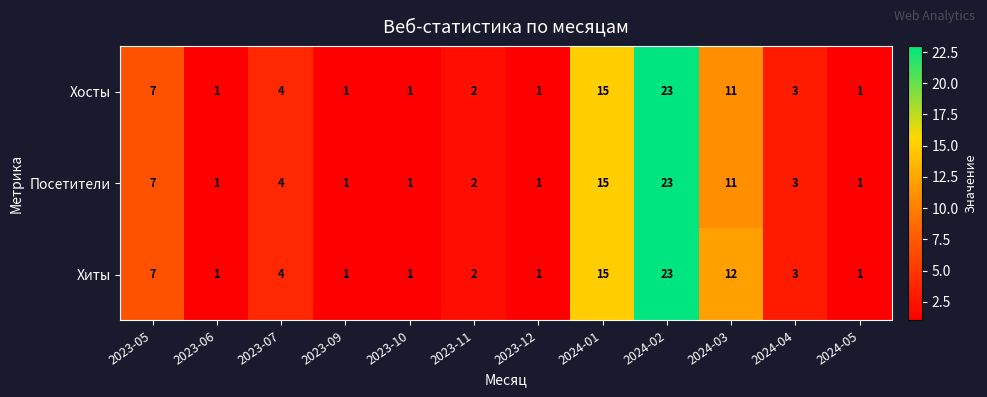

Between 2024-03 and 2024-05, which series saw the biggest shift?

Хиты